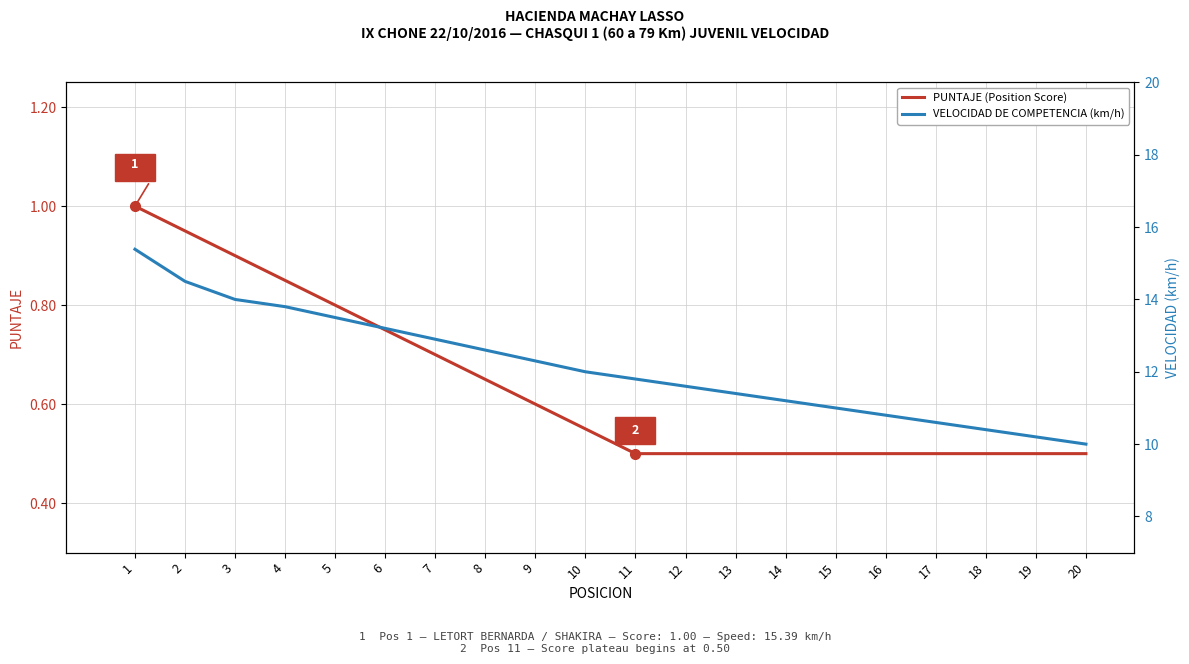

Is it true that VELOCIDAD DE COMPETENCIA (km/h) equals 11.8 at 11?

True